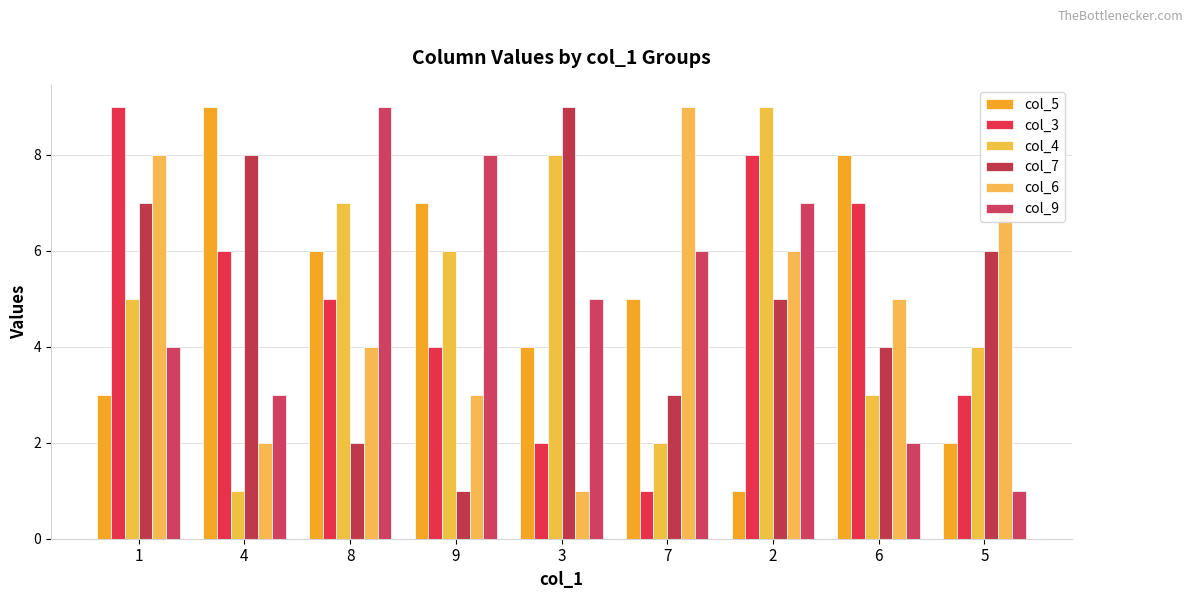

Reading left to right, extract all data points from this chart.

col_5: 3	9	6	7	4	5	1	8	2
col_3: 9	6	5	4	2	1	8	7	3
col_4: 5	1	7	6	8	2	9	3	4
col_7: 7	8	2	1	9	3	5	4	6
col_6: 8	2	4	3	1	9	6	5	7
col_9: 4	3	9	8	5	6	7	2	1